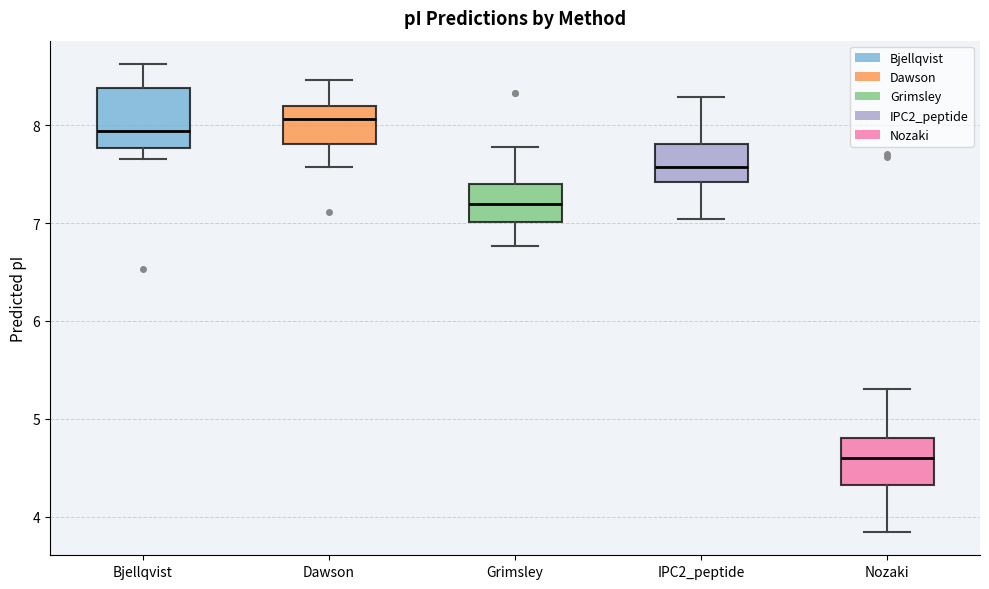

Where is the lower edge of the box for Nozaki on the y-axis? The values are not printed on the chart, so give them approximately, as read against the axis.

4.3